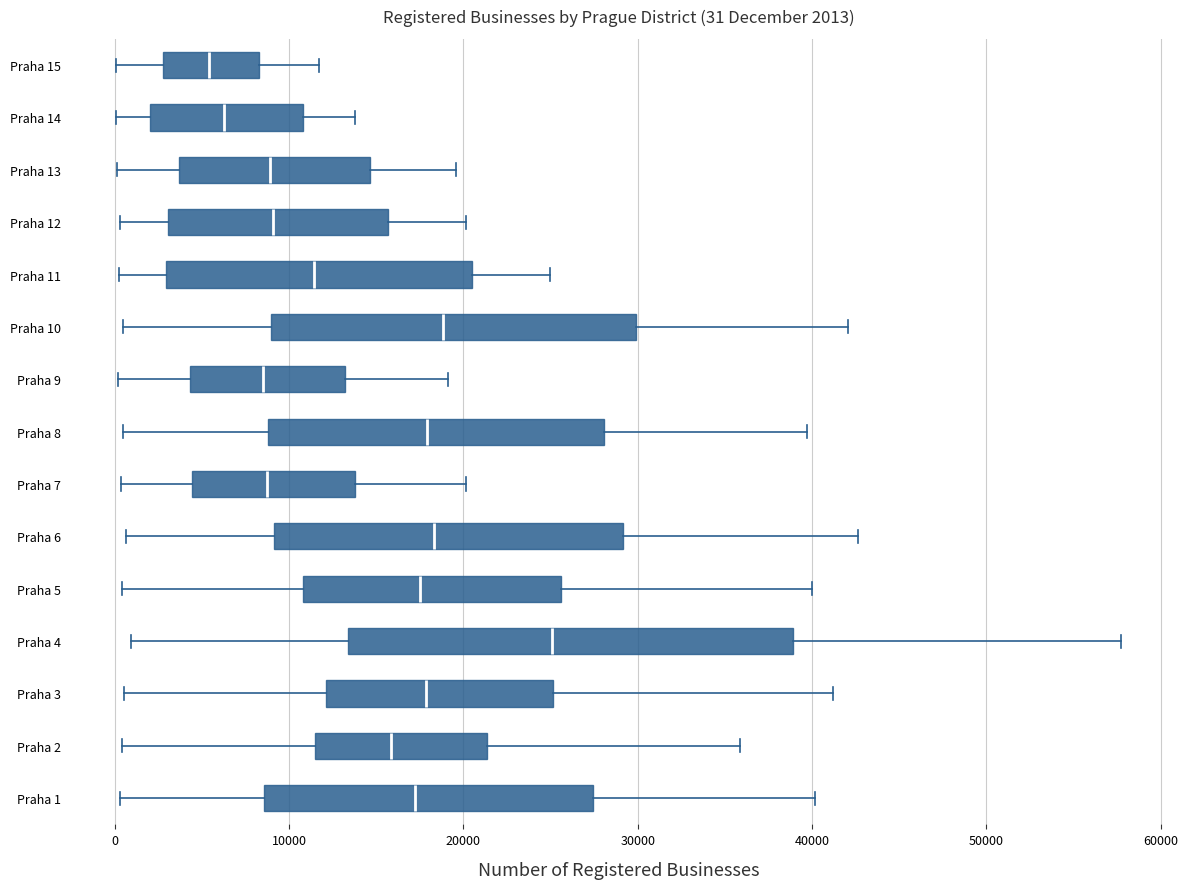

Comparing the boxes themselves (not the whiskers), which one is the widest?

Praha 4